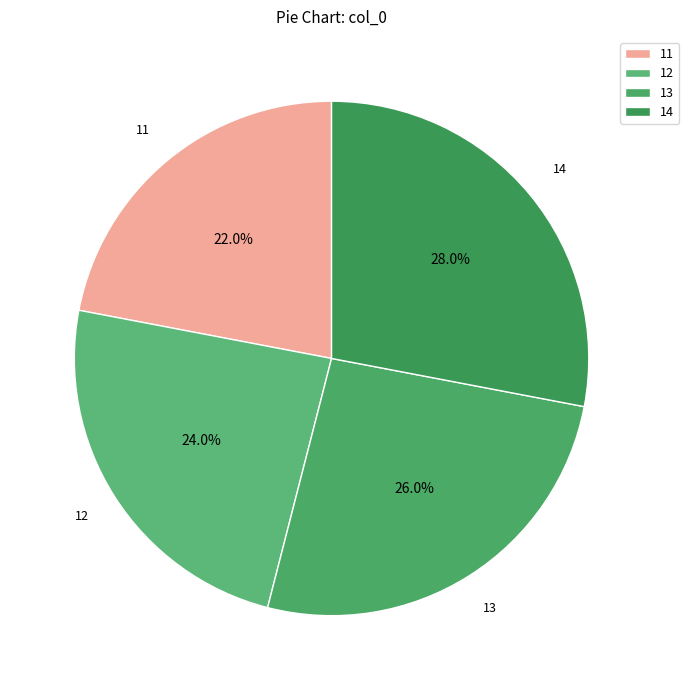

Which slice is the largest?

14